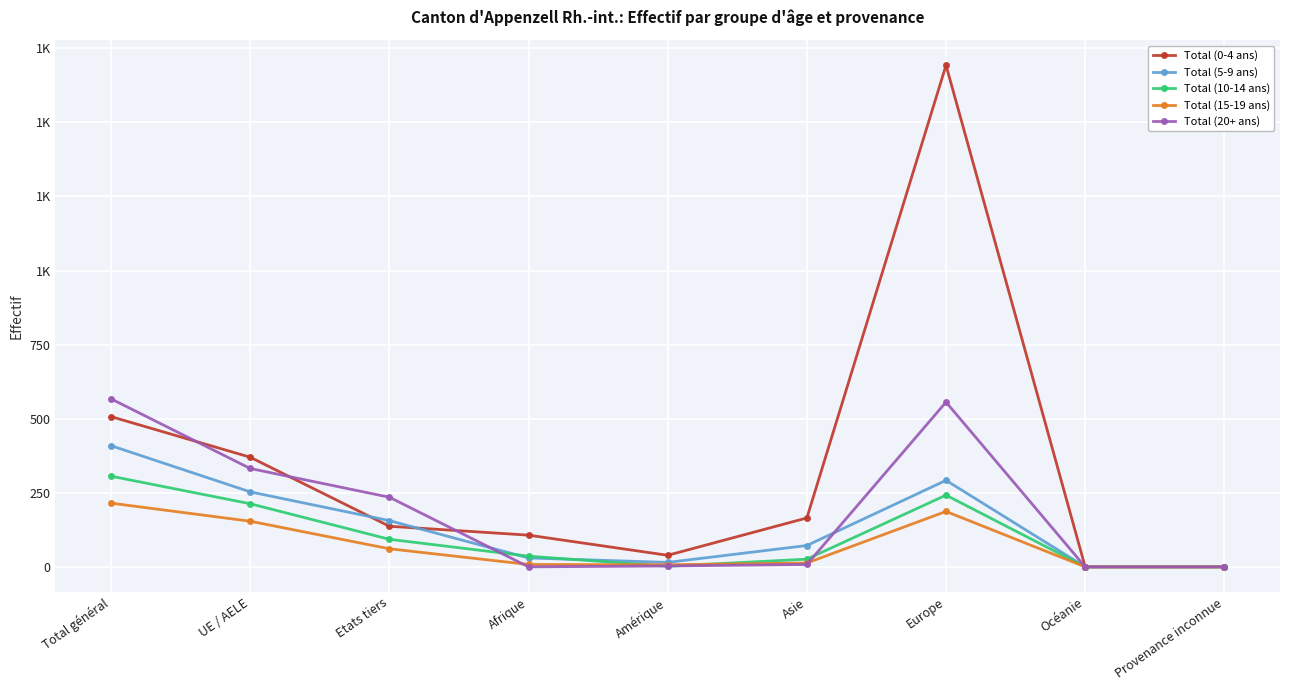

What are all the series names shown in the legend?

Total (0-4 ans), Total (5-9 ans), Total (10-14 ans), Total (15-19 ans), Total (20+ ans)